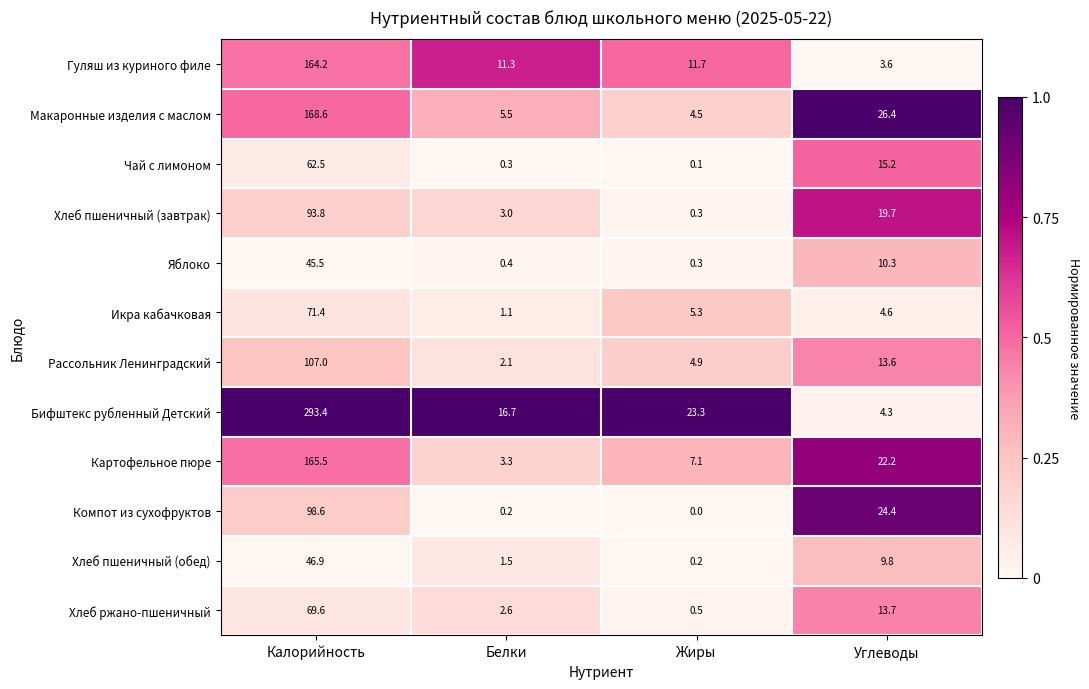

At which label does Икра кабачковая first exceed 5?

Калорийность